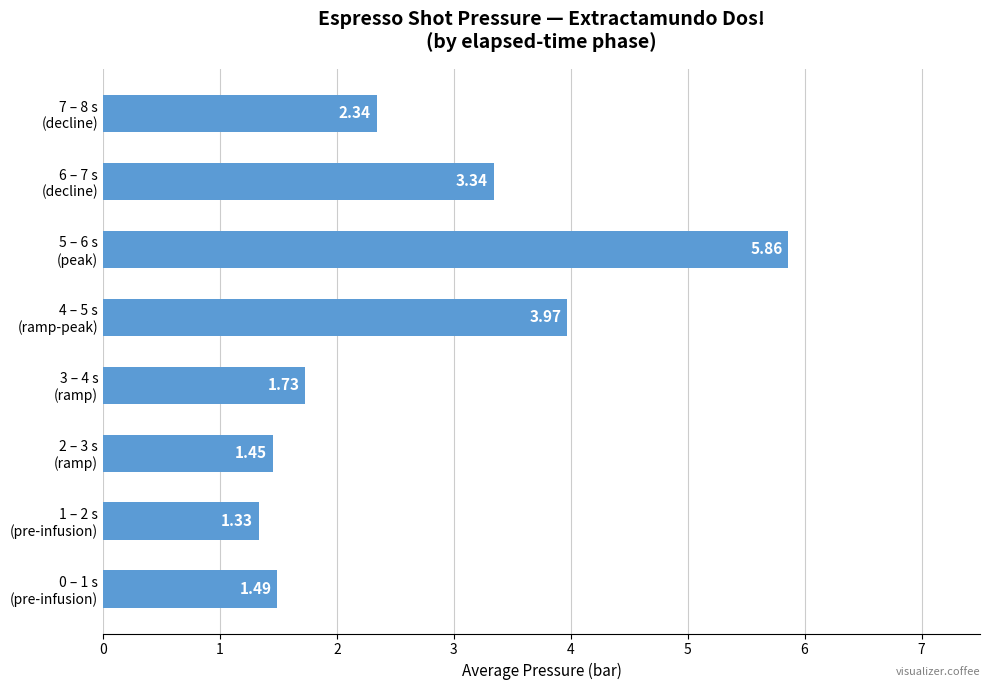

What is the average value?

2.7